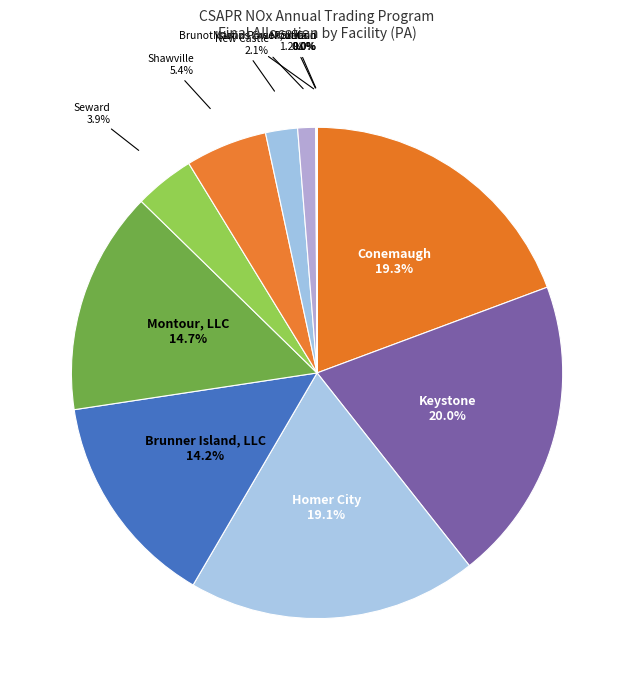

Which slice is the largest?

Keystone